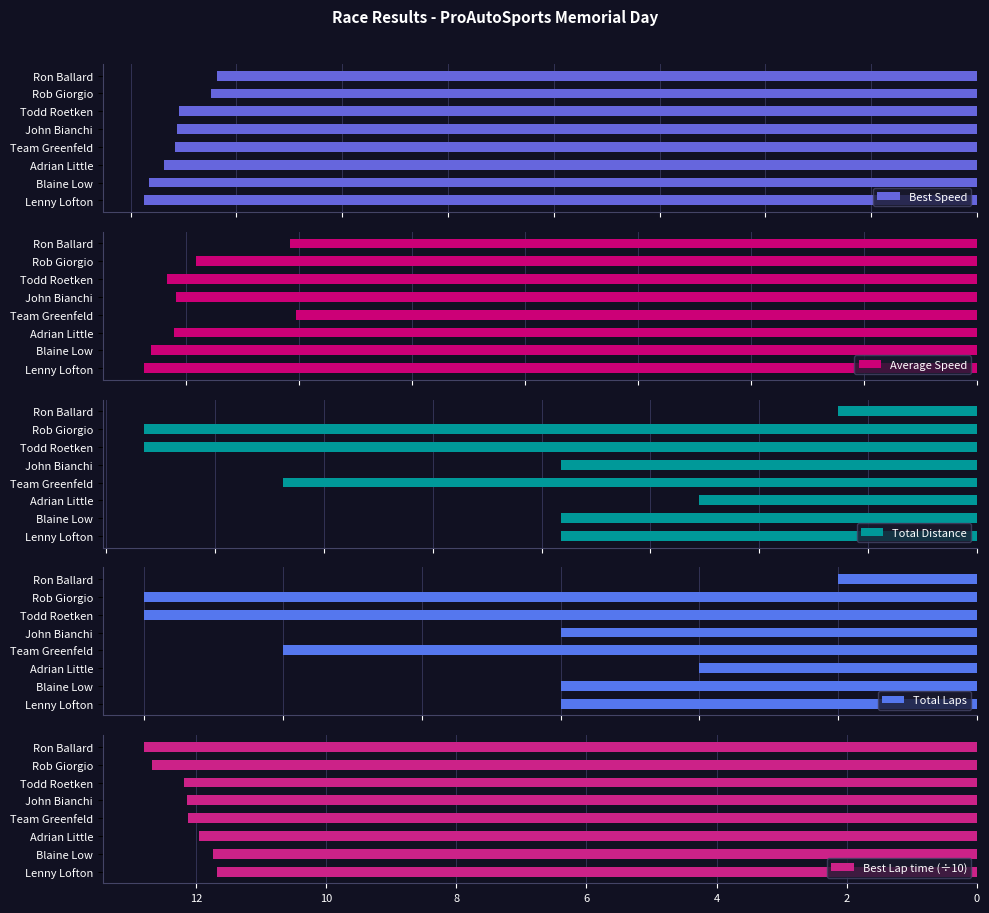

How many data points does each series have?

8